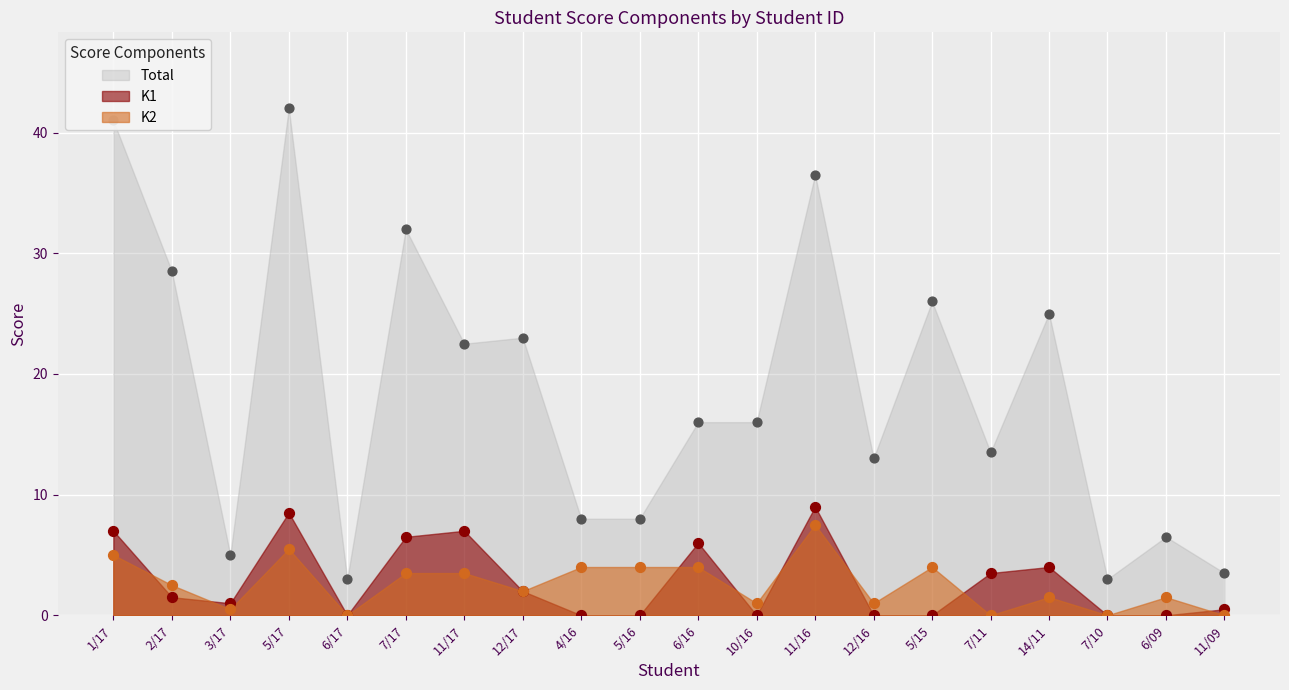

Which series has the widest spread of Y values?

Total